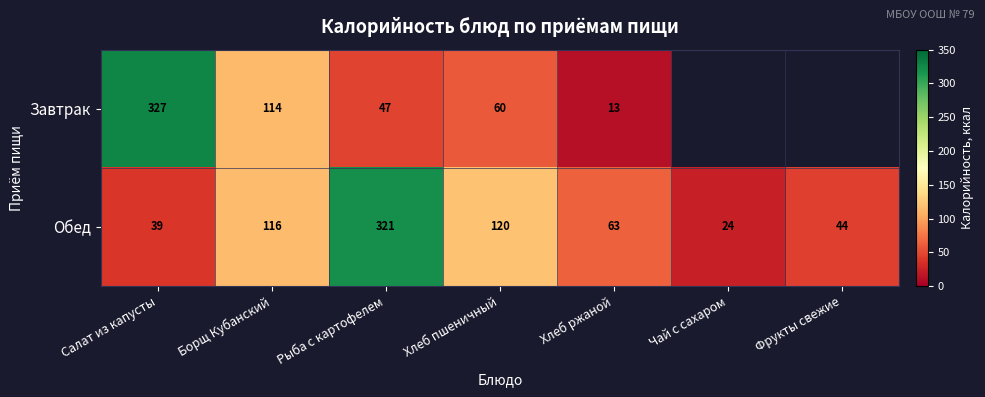

Which label corresponds to the largest value in the chart?

Салат из капусты